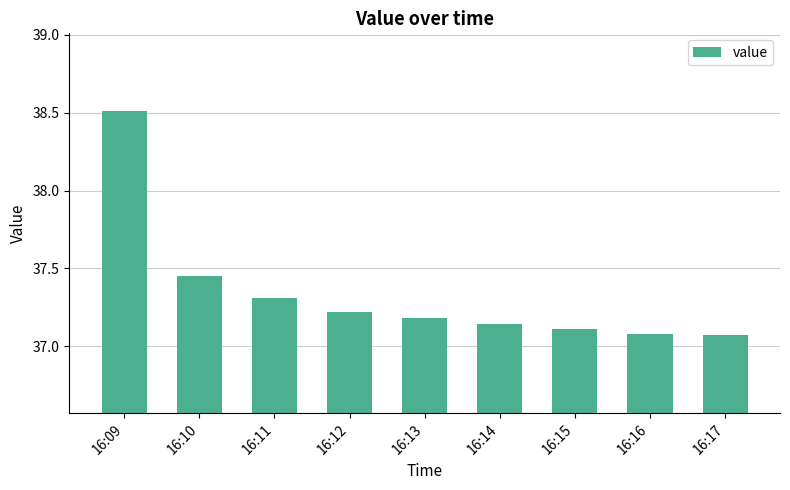

What is the ratio of the value at 16:15 to the value at 16:10?

1.0